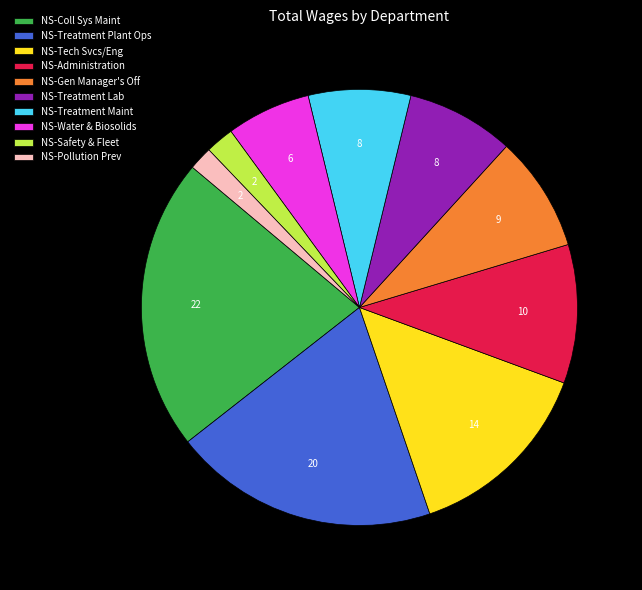

How many segments does this pie chart have?

10